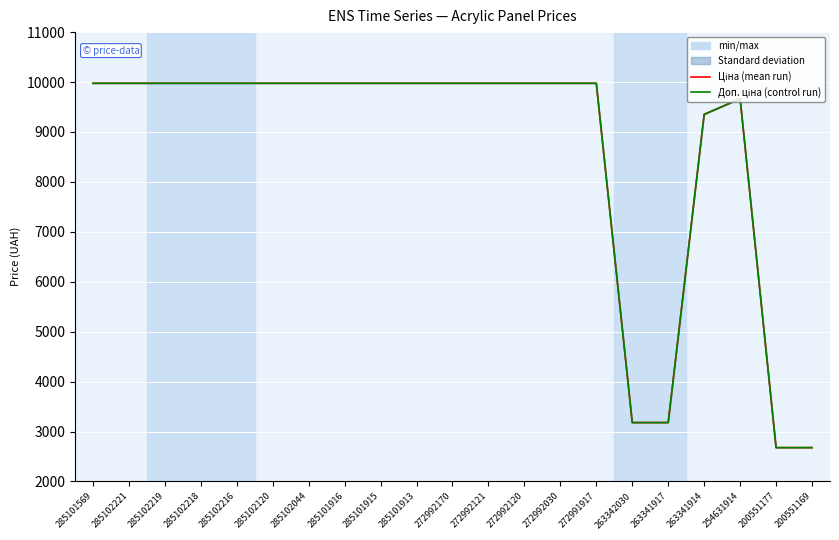

What is the difference between the maximum and minimum values in the Доп. ціна series?

7297.0